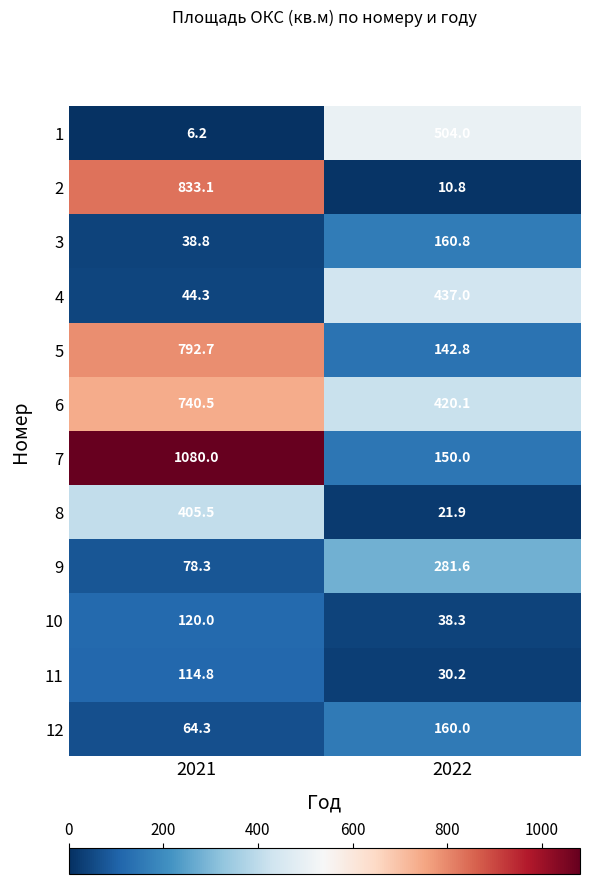

What is the smallest value displayed?

6.2